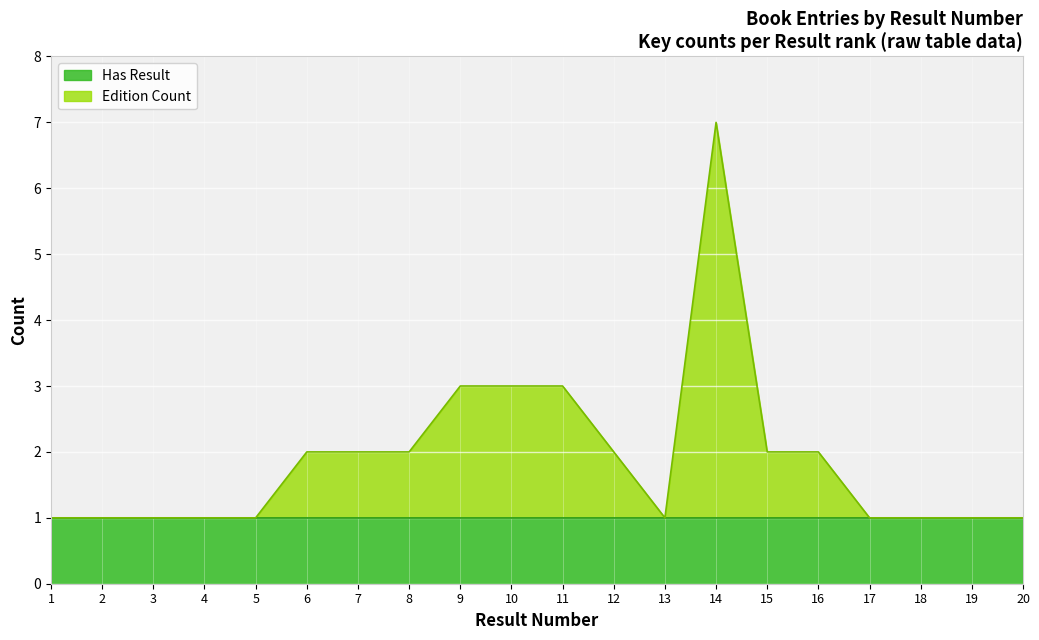

How many points are higher than both their immediate neighbors (excluding endpoints)?

1